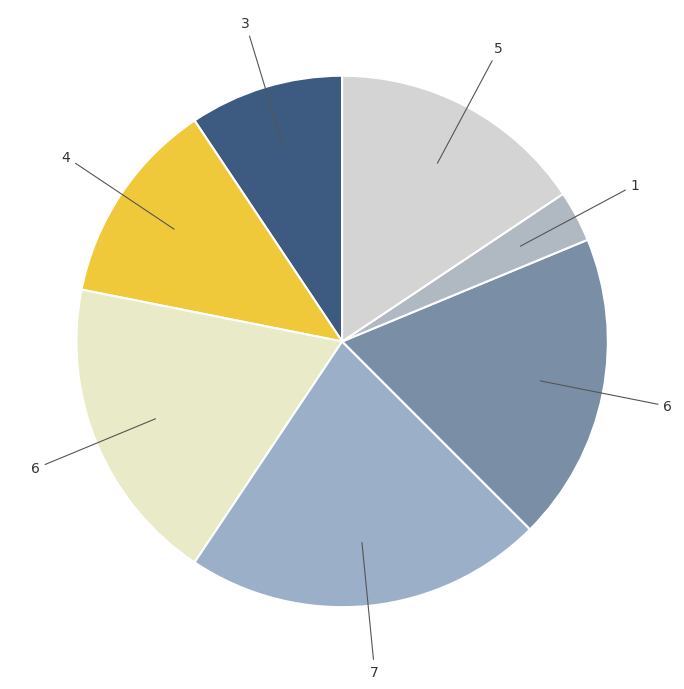

What is the largest slice in the pie chart?

7